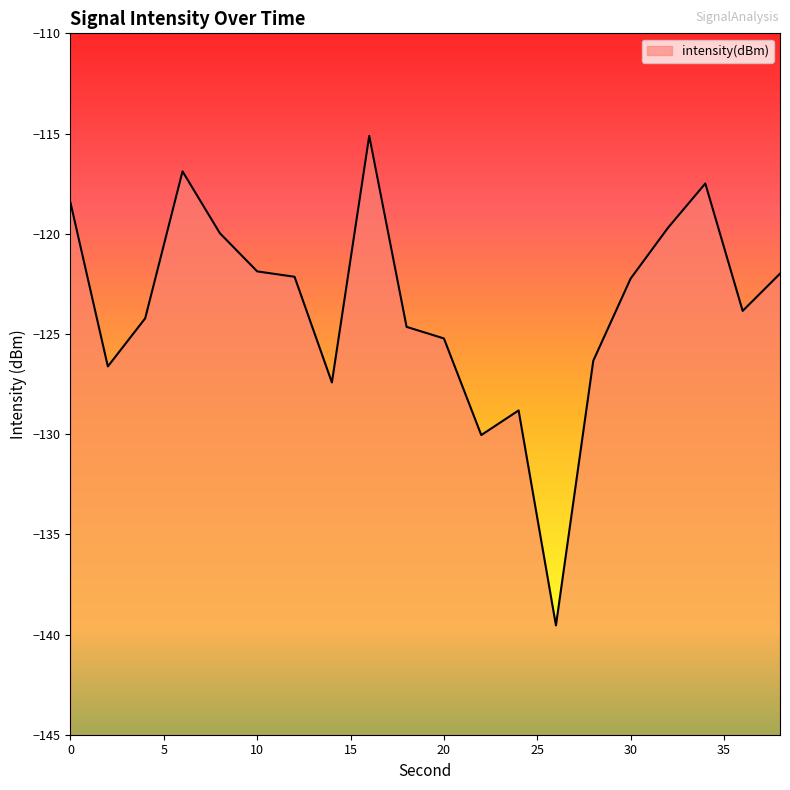

What is the minimum value shown in the chart?

-139.5